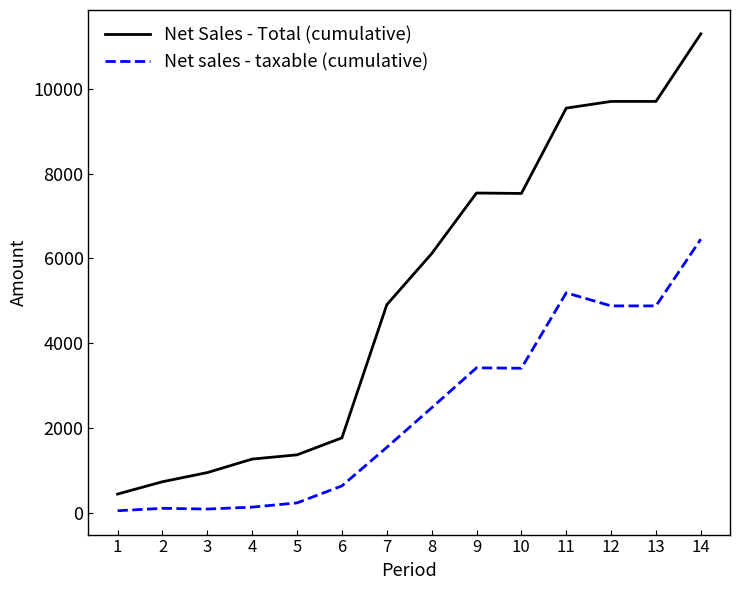

List the series in order of their peak value, lowest first.

Net sales - taxable (cumulative), Net Sales - Total (cumulative)